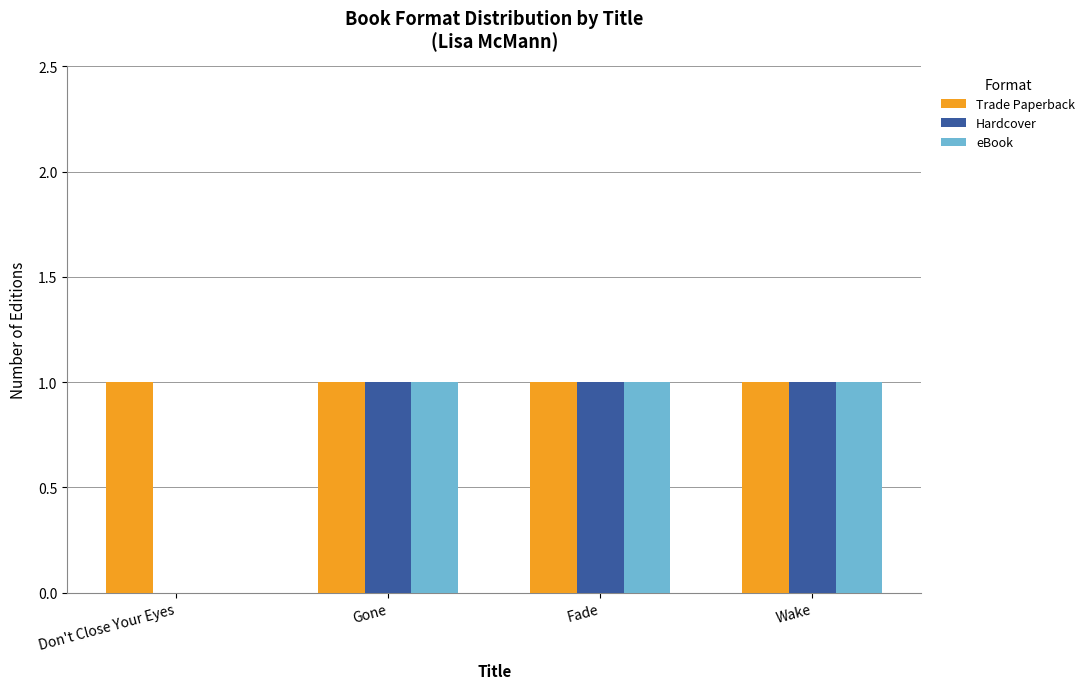

The value of Trade Paperback at Don't Close Your Eyes is 1. True or false?

True